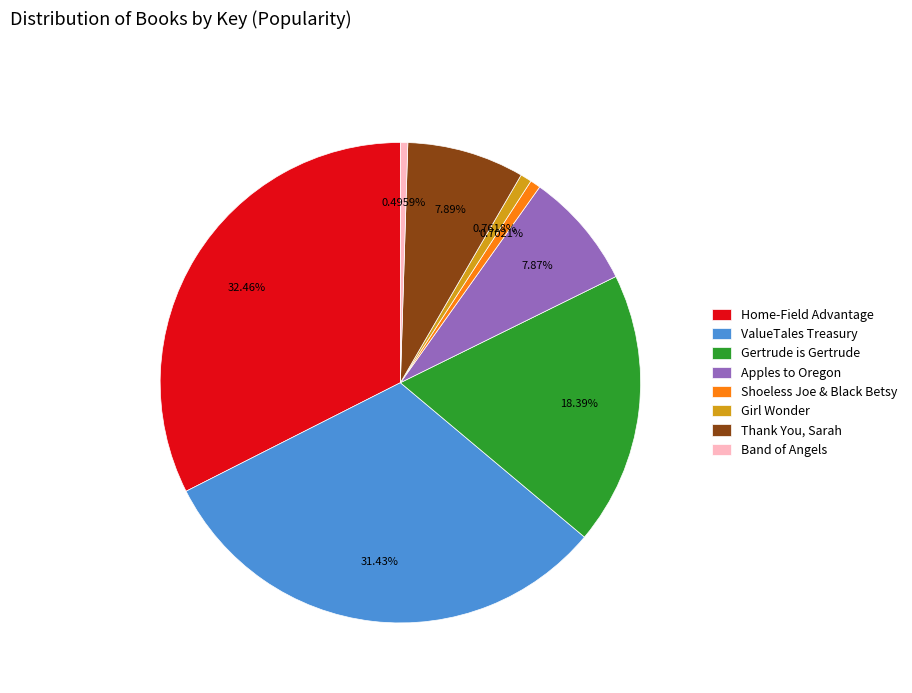

How many slices are in this pie chart?

8